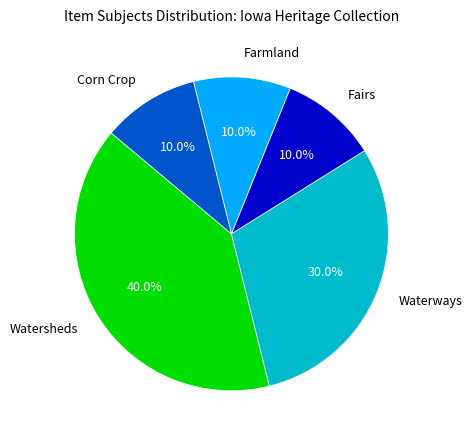

Combined, do Fairs and Corn Crop account for over 50%?

No